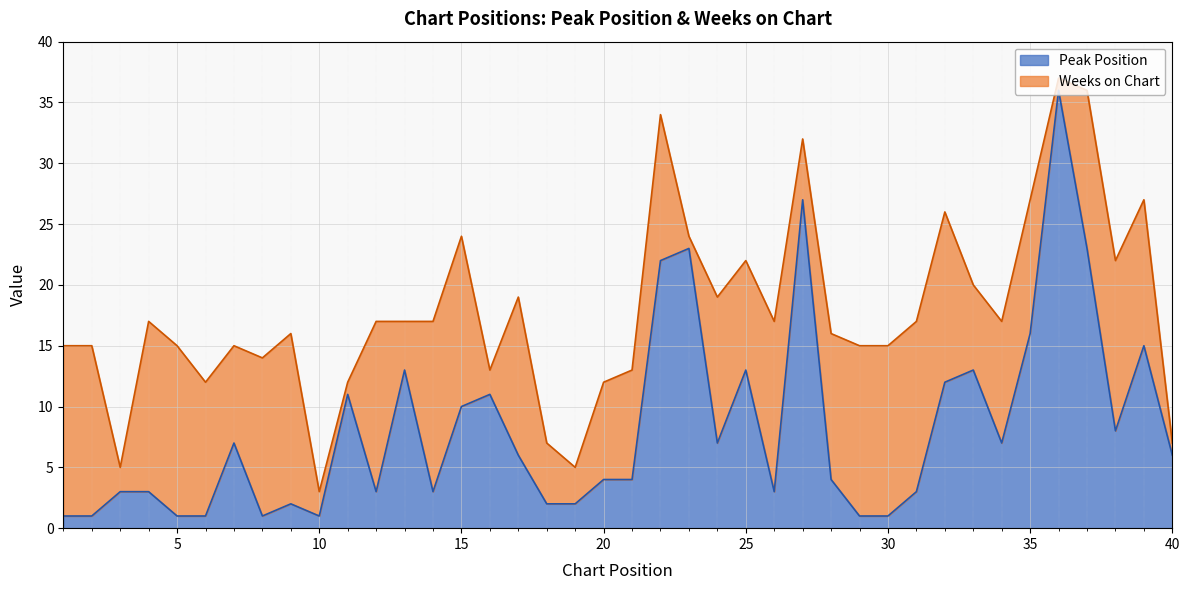

Which has a higher value, 26 or 21?

21